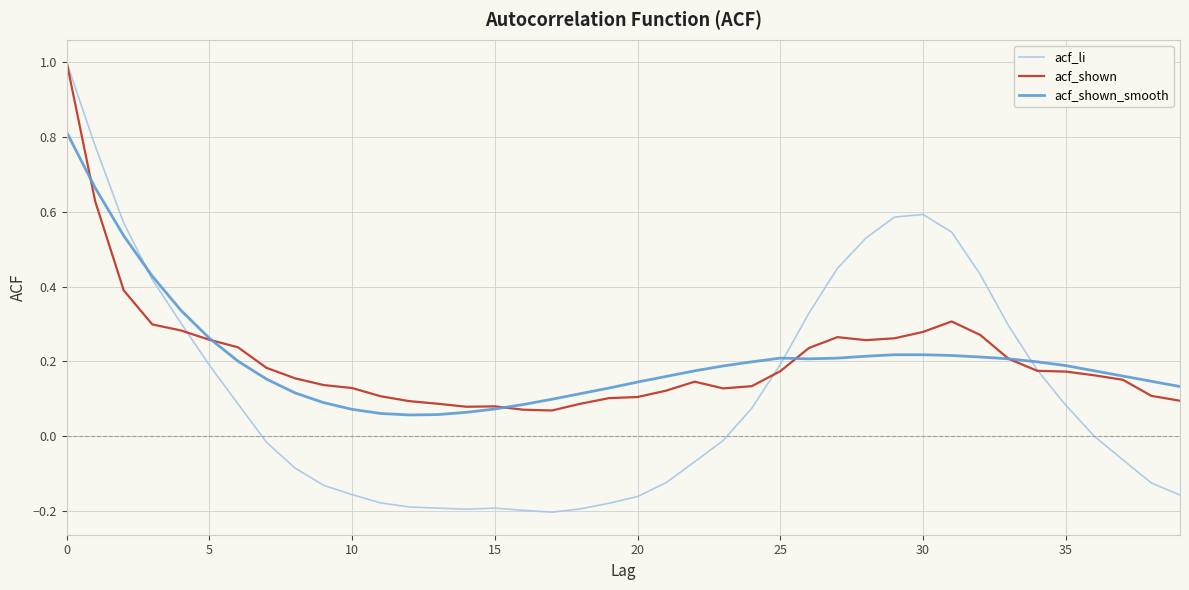

What is the maximum value shown in the chart?

1.0